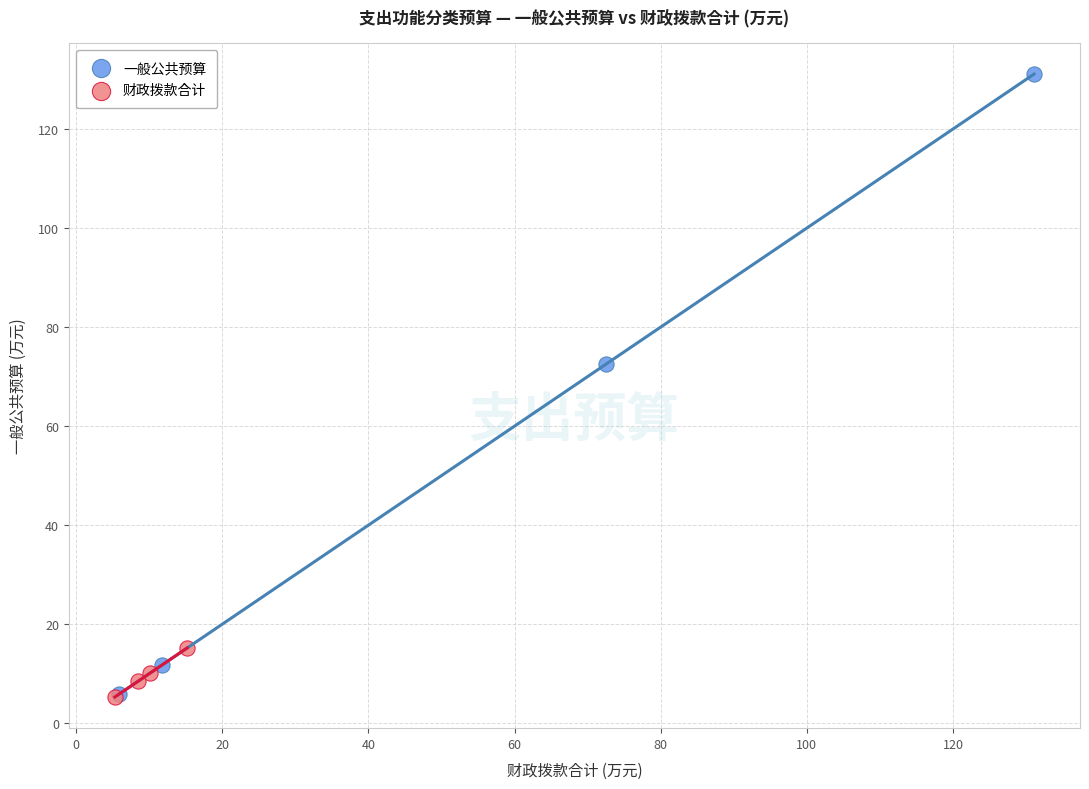

Which series reaches the maximum Y coordinate?

一般公共预算